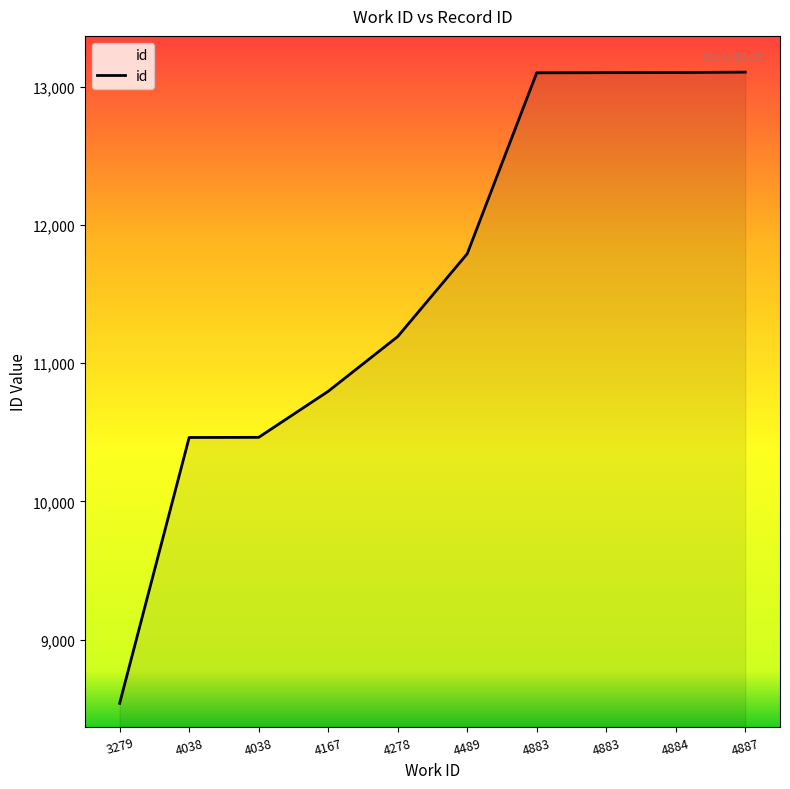

List the labels in order of value, smallest first.

3279, 4038, 4038, 4167, 4278, 4489, 4883, 4883, 4884, 4887